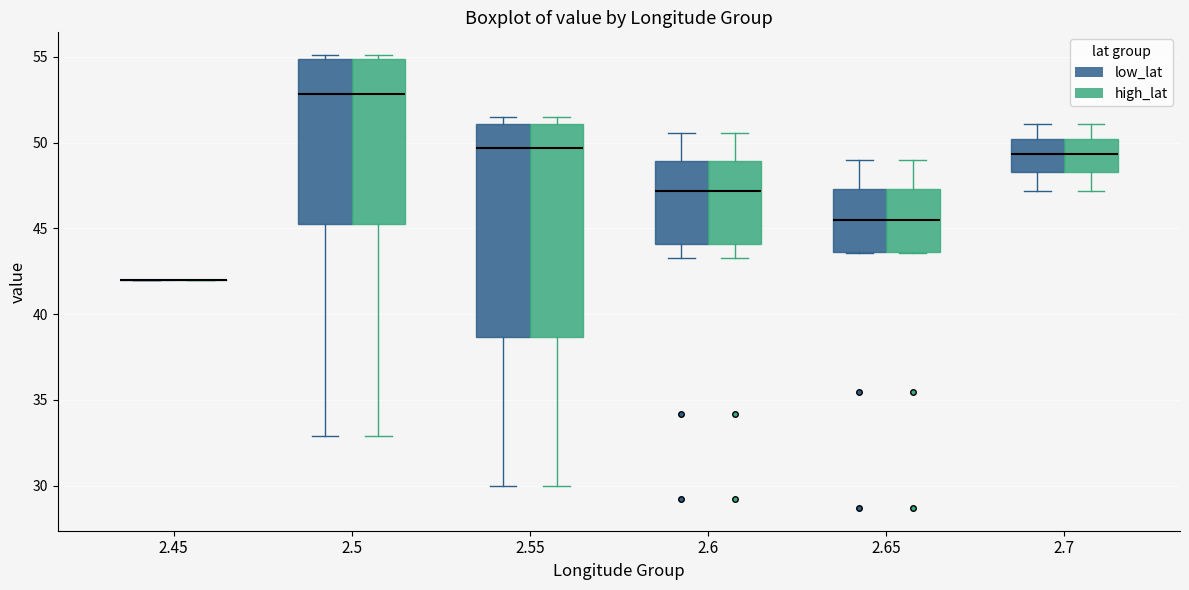

Reading left to right, transcribe this box plot: for each box, give where its median line is, the range the box spans, and where its two whiskers end, as read against the y-axis. The values are not printed on the chart, so give them approximately, as read against the axis.

2.45 (low_lat): box collapsed to a line at 42.0, whiskers 42.0 to 42.0
2.45 (high_lat): box collapsed to a line at 42.0, whiskers 42.0 to 42.0
2.5 (low_lat): median 53.0, box 45.5 to 55.0, whiskers 33.0 to 55.0 (just above the box's upper edge)
2.5 (high_lat): median 53.0, box 45.5 to 55.0, whiskers 33.0 to 55.0 (just above the box's upper edge)
2.55 (low_lat): median 49.5, box 38.5 to 51.0, whiskers 30.0 to 51.5
2.55 (high_lat): median 49.5, box 38.5 to 51.0, whiskers 30.0 to 51.5
2.6 (low_lat): median 47.0, box 44.0 to 49.0, whiskers 43.5 to 50.5
2.6 (high_lat): median 47.0, box 44.0 to 49.0, whiskers 43.5 to 50.5
2.65 (low_lat): median 45.5, box 43.5 to 47.5, whiskers 43.5 to 49.0
2.65 (high_lat): median 45.5, box 43.5 to 47.5, whiskers 43.5 to 49.0
2.7 (low_lat): median 49.5, box 48.5 to 50.0, whiskers 47.0 to 51.0
2.7 (high_lat): median 49.5, box 48.5 to 50.0, whiskers 47.0 to 51.0